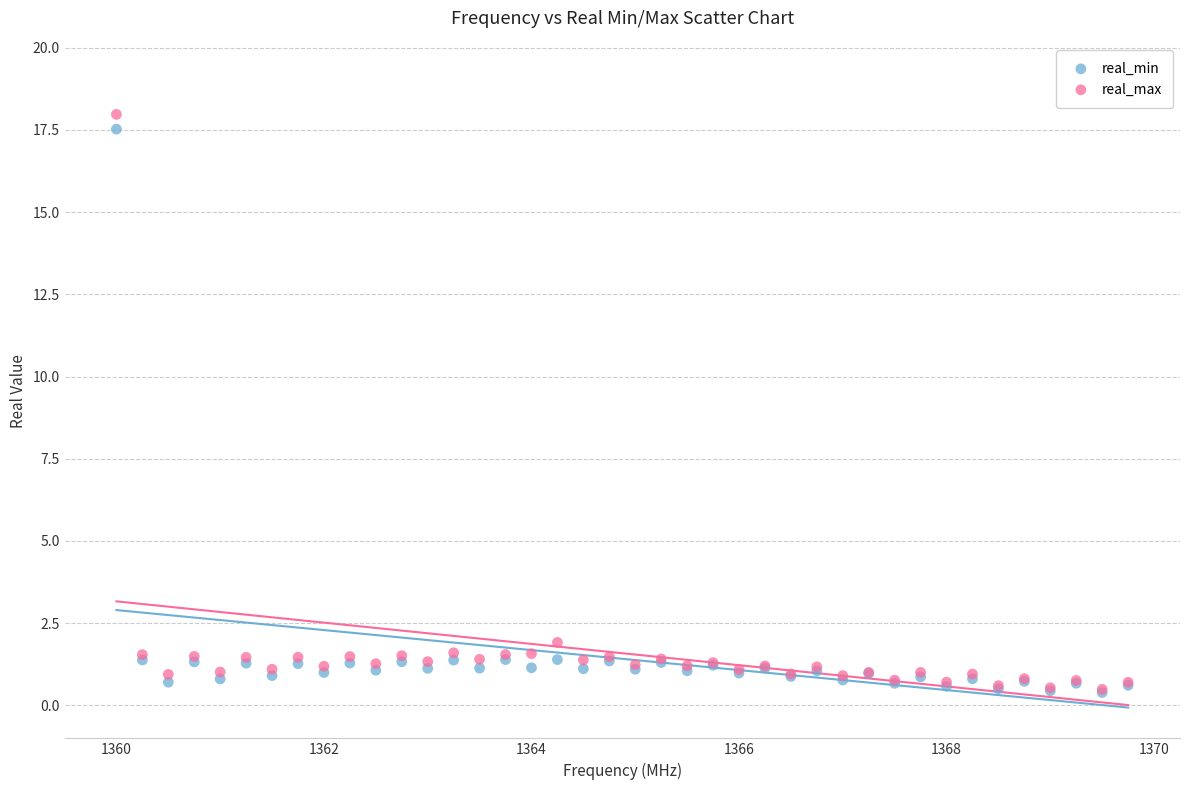

What are all the series names shown in the legend?

real_min, real_max